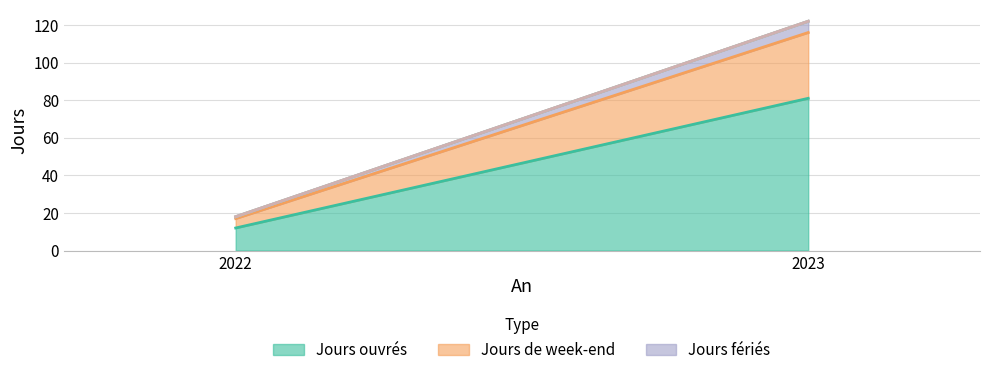

What is the difference between the highest and lowest values at 2022?

12